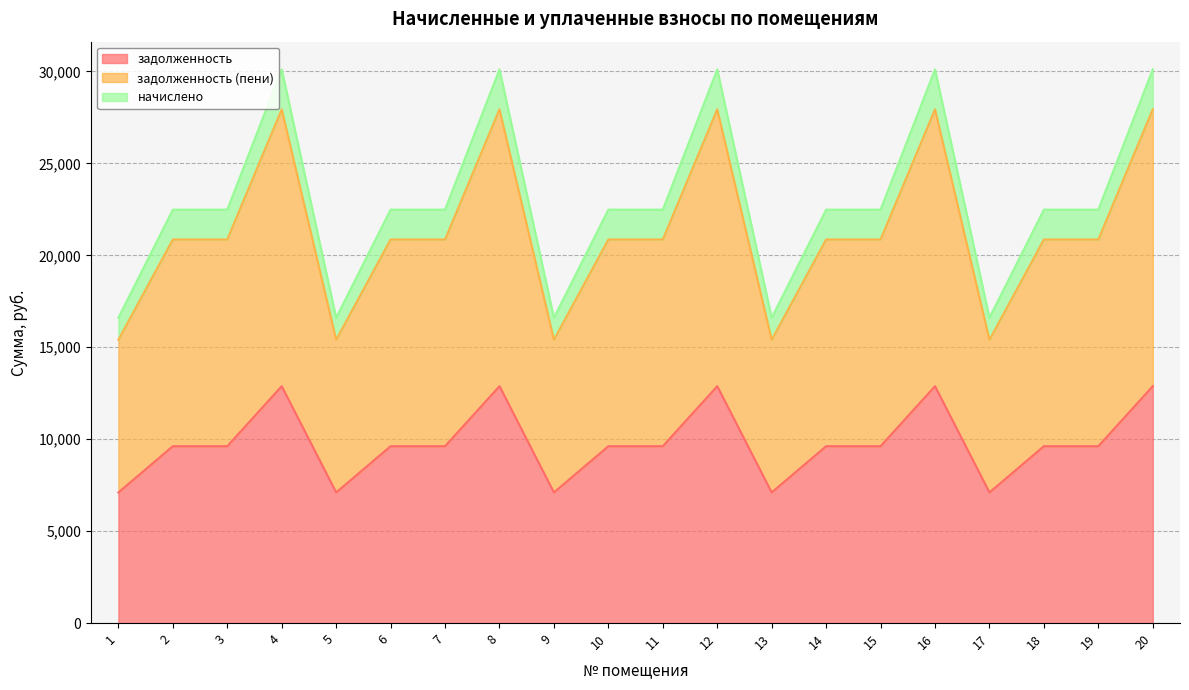

True or false: начислено and задолженность (пени) cross at least once.

False